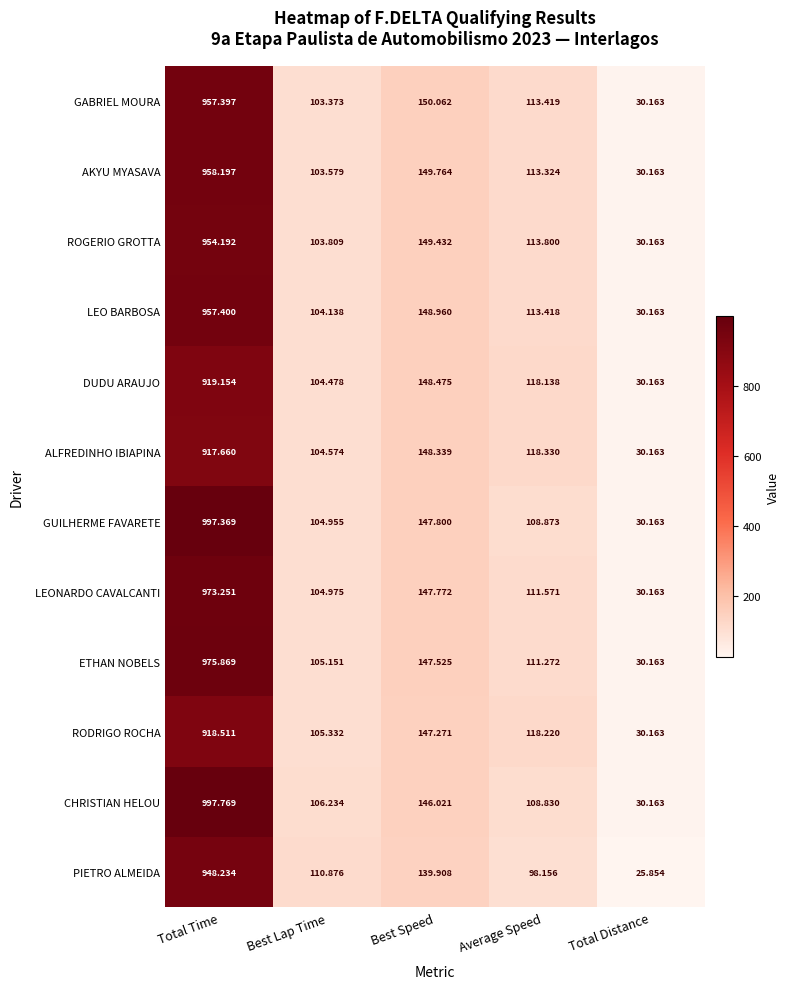

Is the value of LEONARDO CAVALCANTI at Best Lap Time greater than the value of ALFREDINHO IBIAPINA at Average Speed?

No